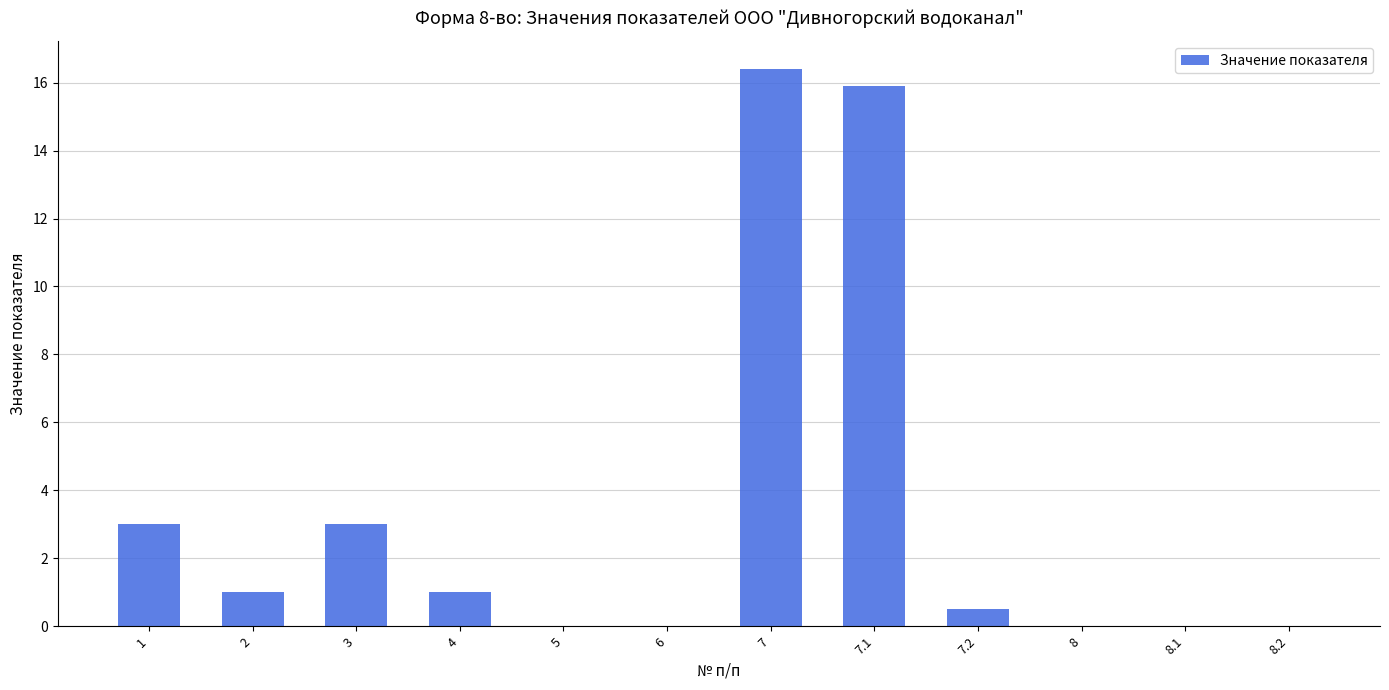

Which category has the highest value across all series?

7